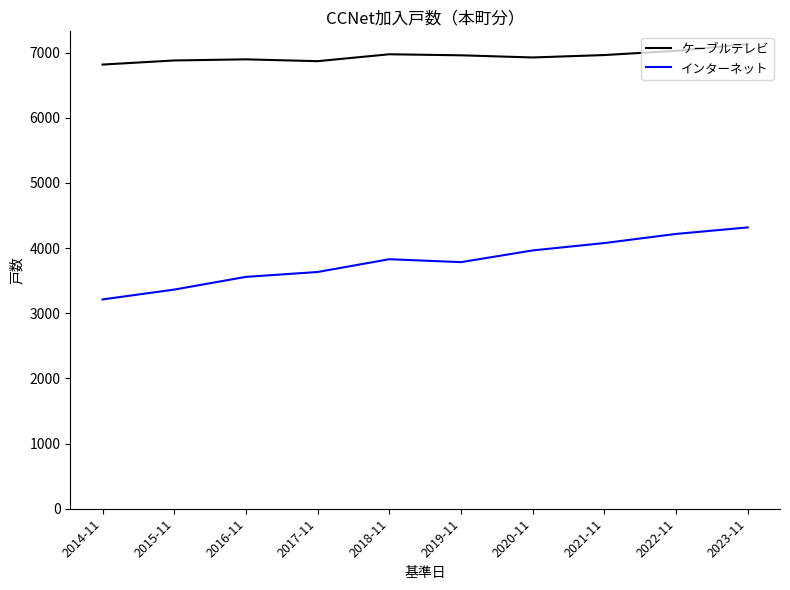

In インターネット, how many points are lower than both neighbors (excluding endpoints)?

1